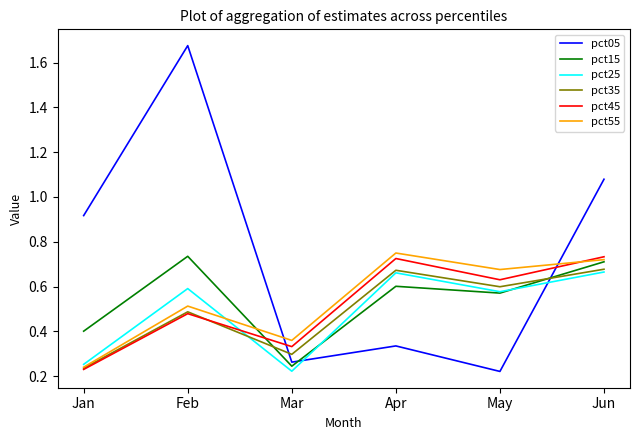

At how many categories does at least one series exceed 1?

2